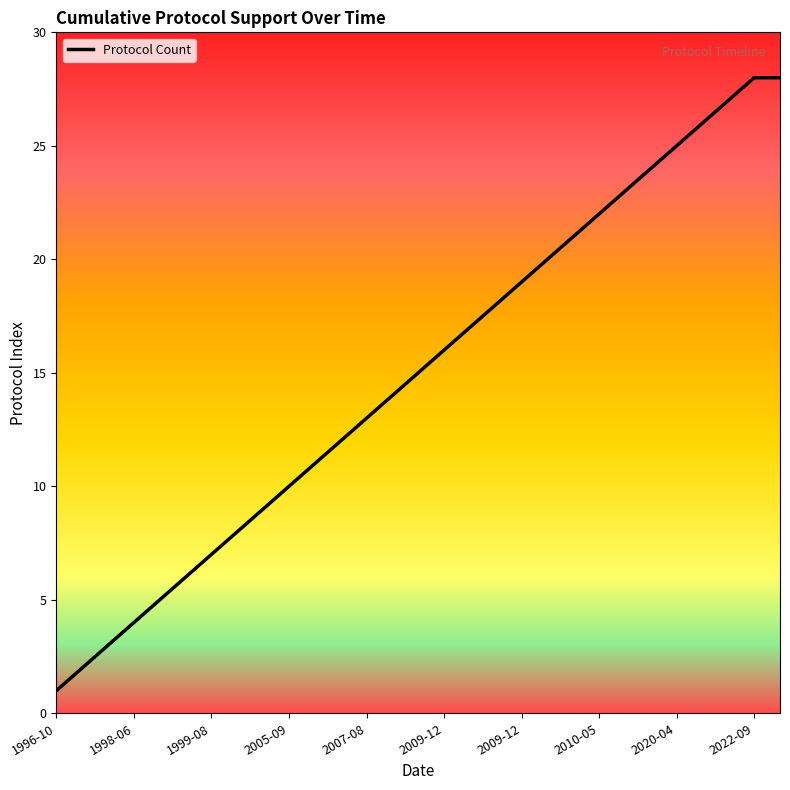

What is the difference between the maximum and minimum values?

27